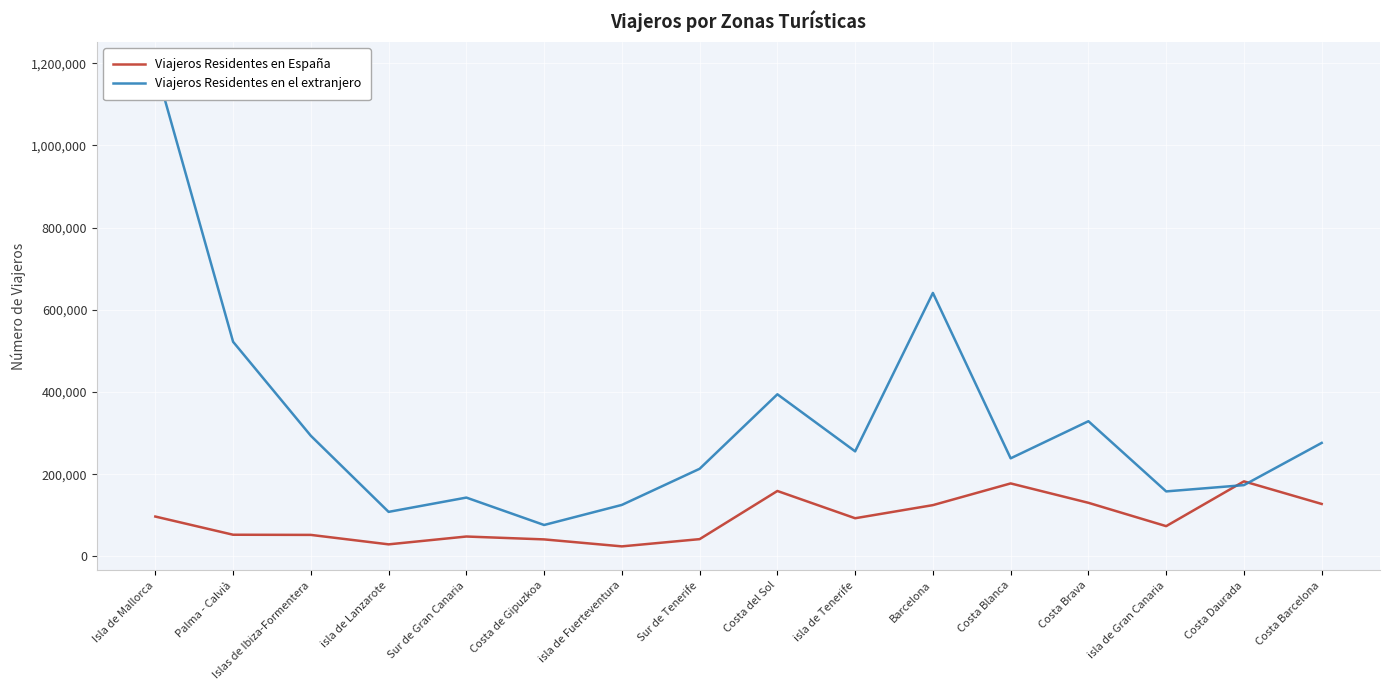

Rank the series at Islas de Ibiza-Formentera from lowest to highest value.

Viajeros Residentes en España, Viajeros Residentes en el extranjero